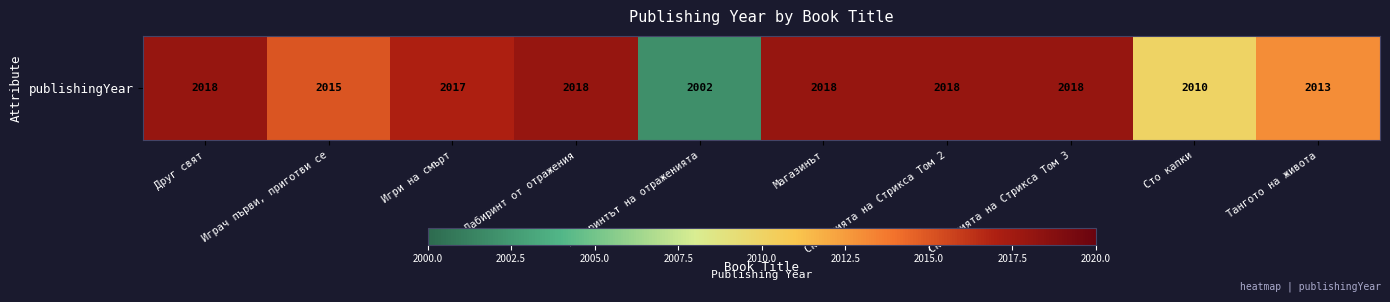

Rank the categories by value from lowest to highest.

Лабиринтът на отраженията, Сто капки, Тангото на живота, Играч първи, приготви се, Игри на смърт, Друг свят, Лабиринт от отражения, Магазинът, Сказанията на Стрикса Том 2, Сказанията на Стрикса Том 3